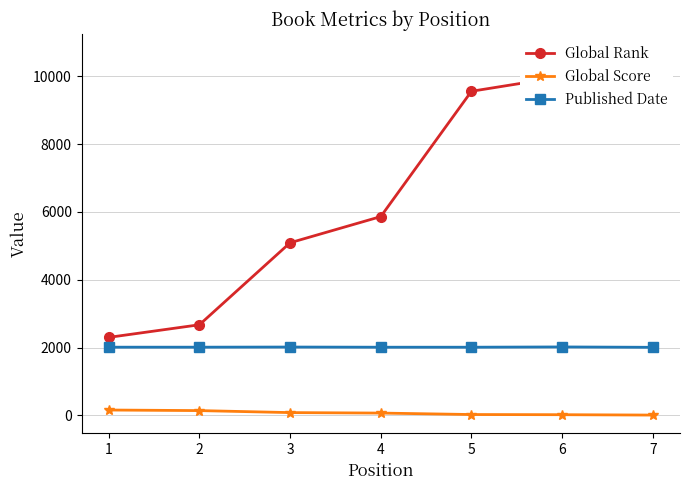

Between 5 and 4, which is larger?

5